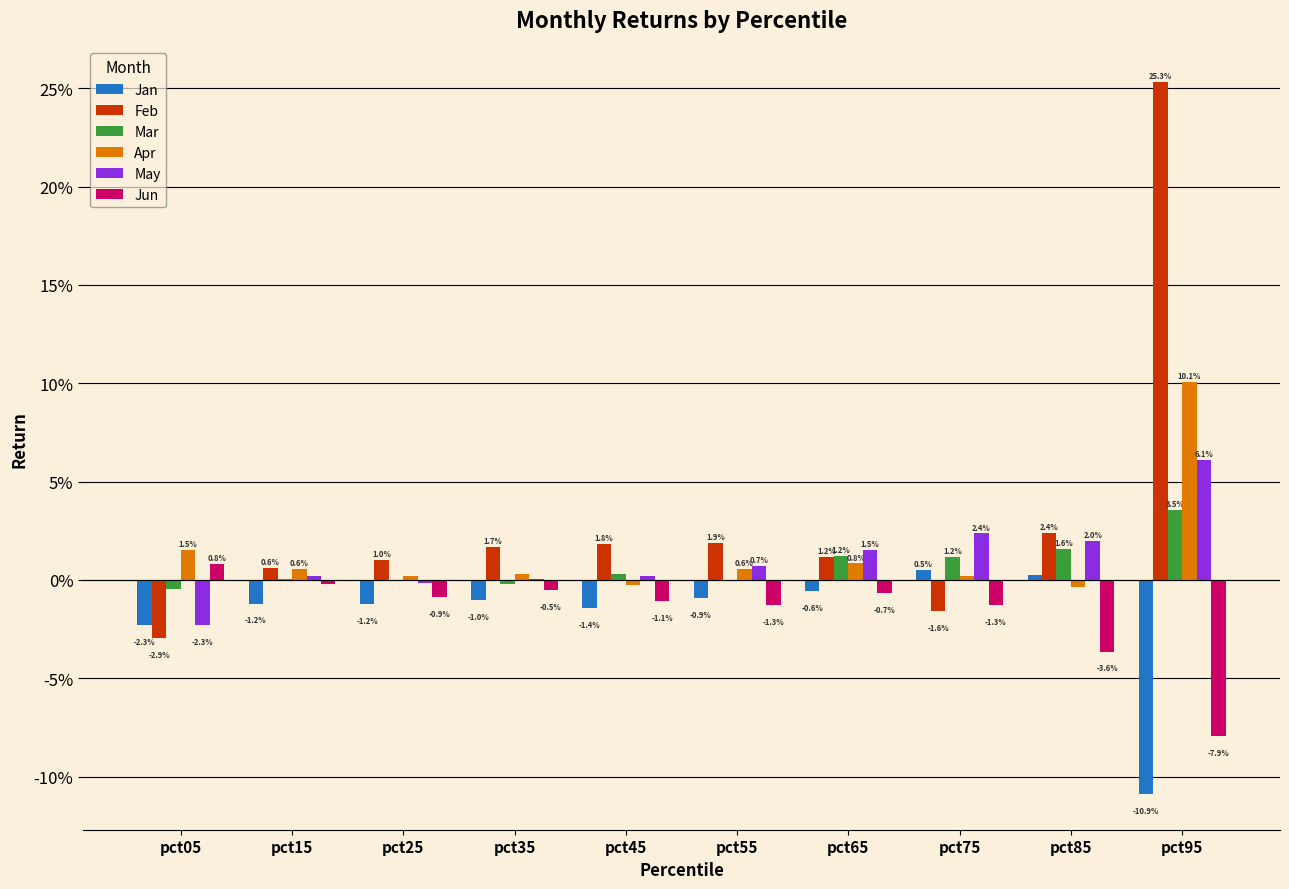

Between pct95 and pct45, which is larger?

pct45